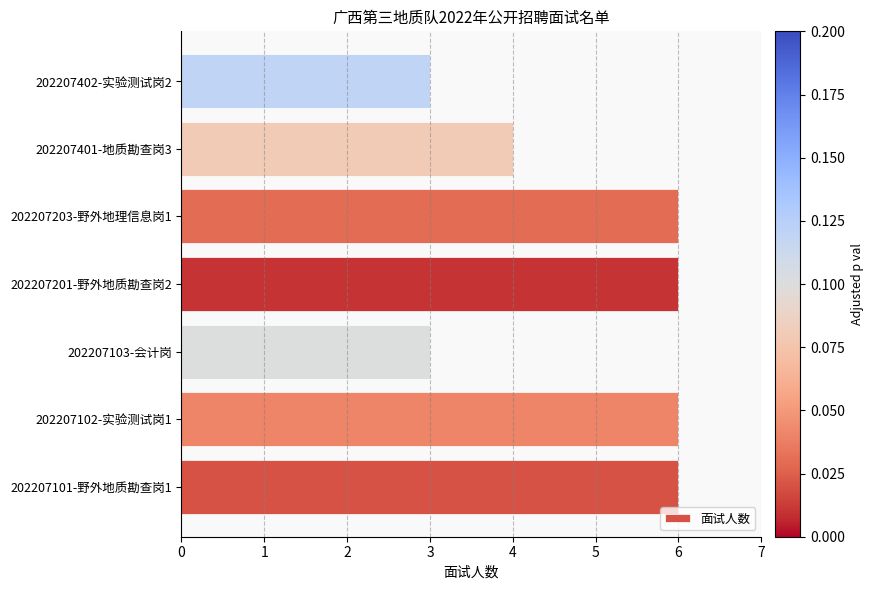

Are the bars horizontal?

Yes